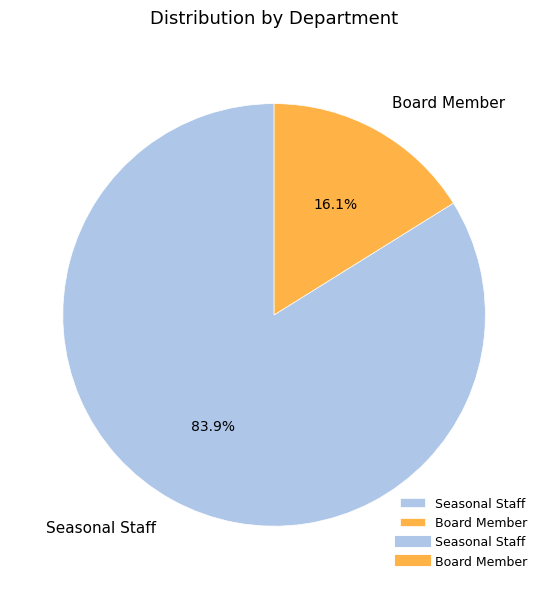

Is it true that Seasonal Staff is 84% of the pie?

True